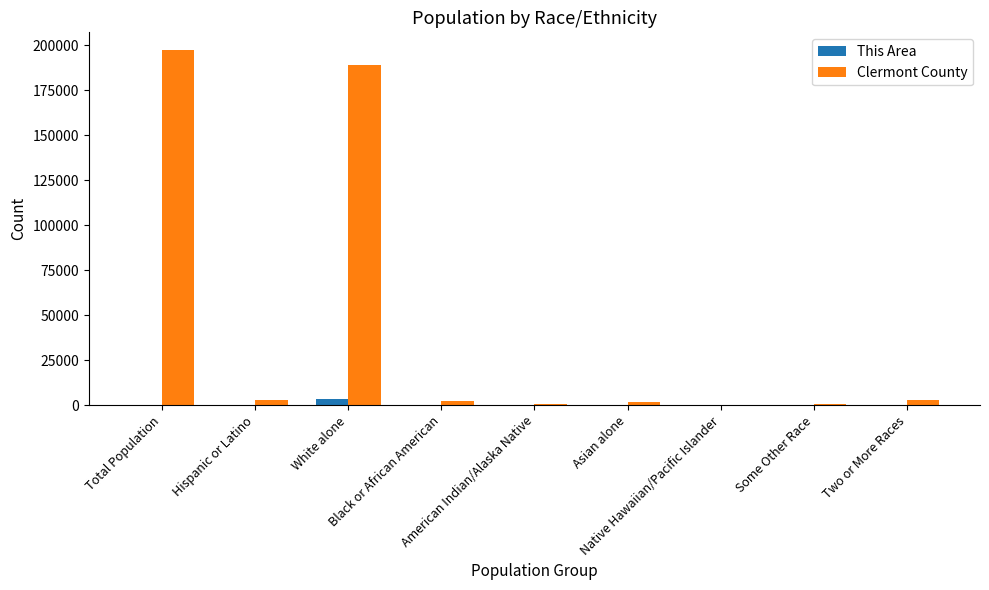

What is the difference between the Clermont County values at Total Population and White alone?

8113